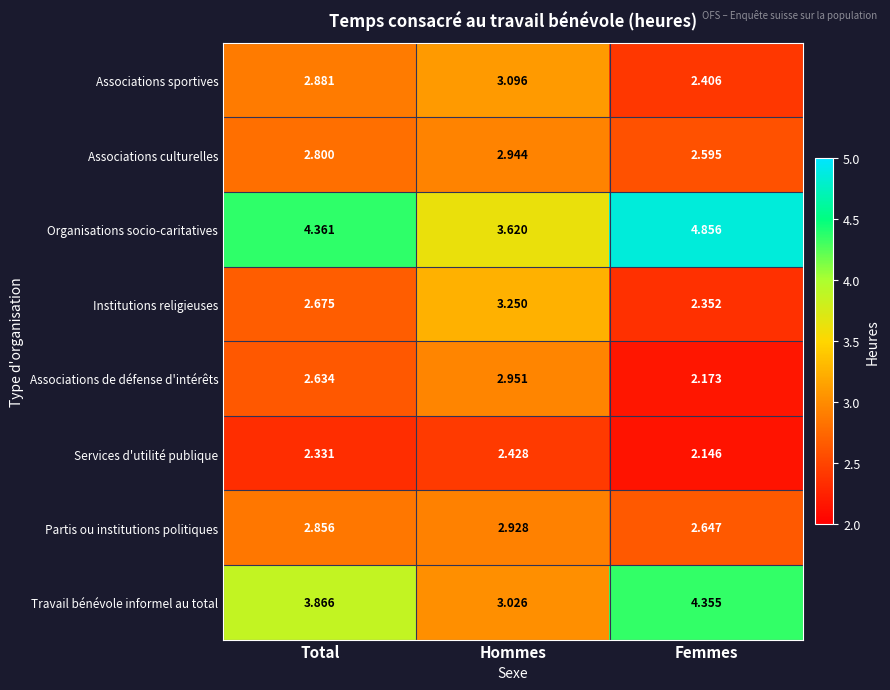

At which category is the sum across all series the highest?

Total